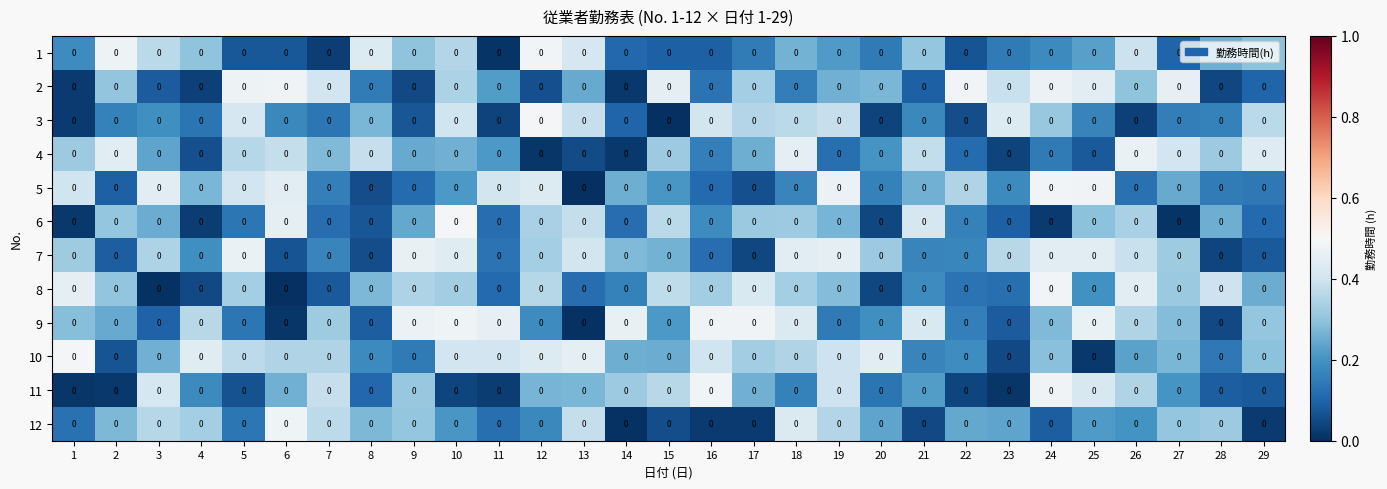

At which category is the sum across all series the highest?

10